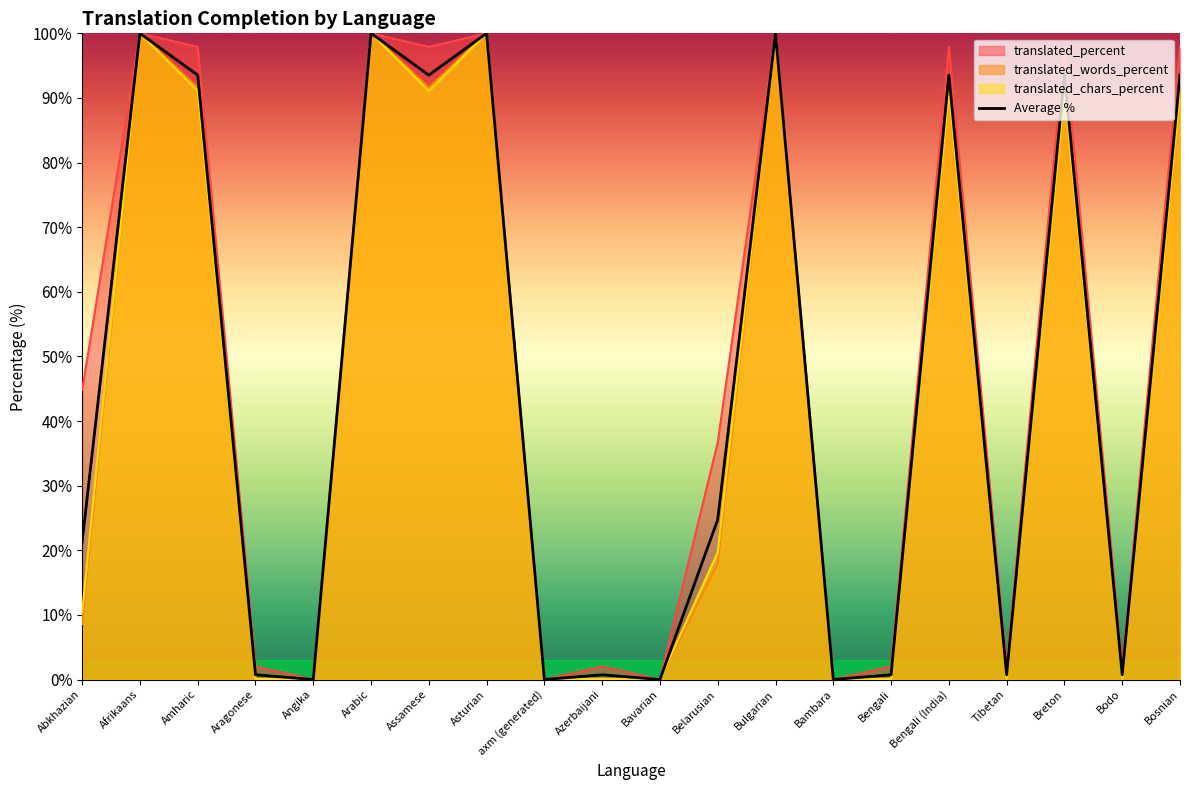

Does the chart have visible grid lines?

No